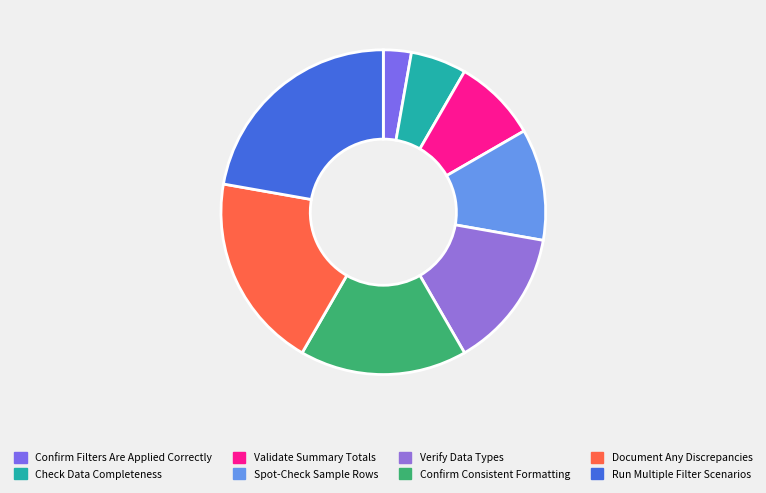

To the nearest percent, what is the combined percentage of Confirm Filters Are Applied Correctly and Verify Data Types?

17%